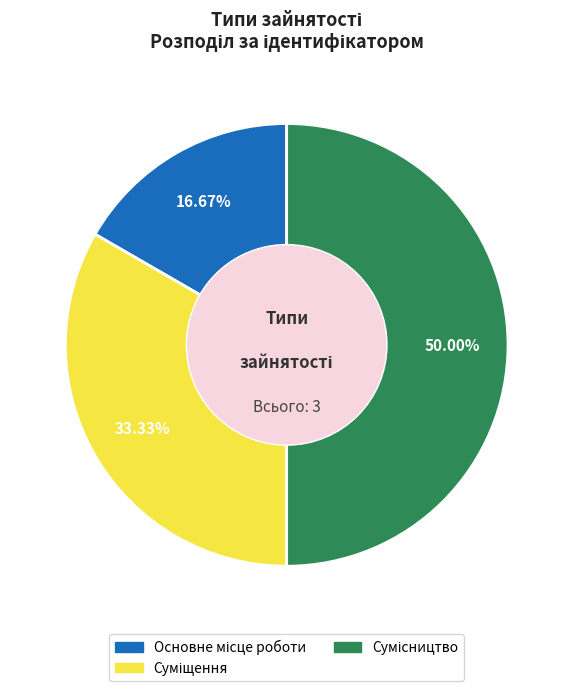

To the nearest percent, what portion does Суміщення represent?

33%